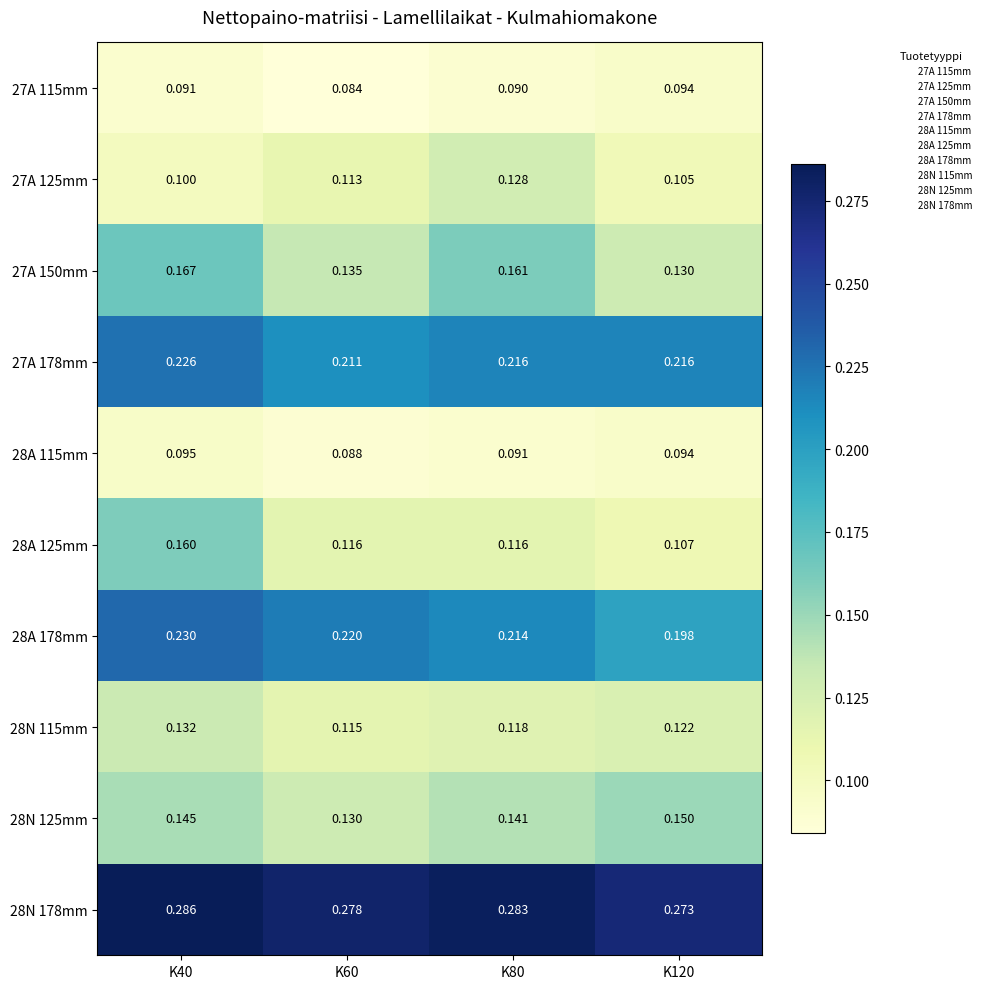

Reading left to right, transcribe all the data shown in this chart.

27A 115mm: K40=0.1	K60=0.1	K80=0.1	K120=0.1
27A 125mm: K40=0.1	K60=0.1	K80=0.1	K120=0.1
27A 150mm: K40=0.2	K60=0.1	K80=0.2	K120=0.1
27A 178mm: K40=0.2	K60=0.2	K80=0.2	K120=0.2
28A 115mm: K40=0.1	K60=0.1	K80=0.1	K120=0.1
28A 125mm: K40=0.2	K60=0.1	K80=0.1	K120=0.1
28A 178mm: K40=0.2	K60=0.2	K80=0.2	K120=0.2
28N 115mm: K40=0.1	K60=0.1	K80=0.1	K120=0.1
28N 125mm: K40=0.1	K60=0.1	K80=0.1	K120=0.1
28N 178mm: K40=0.3	K60=0.3	K80=0.3	K120=0.3